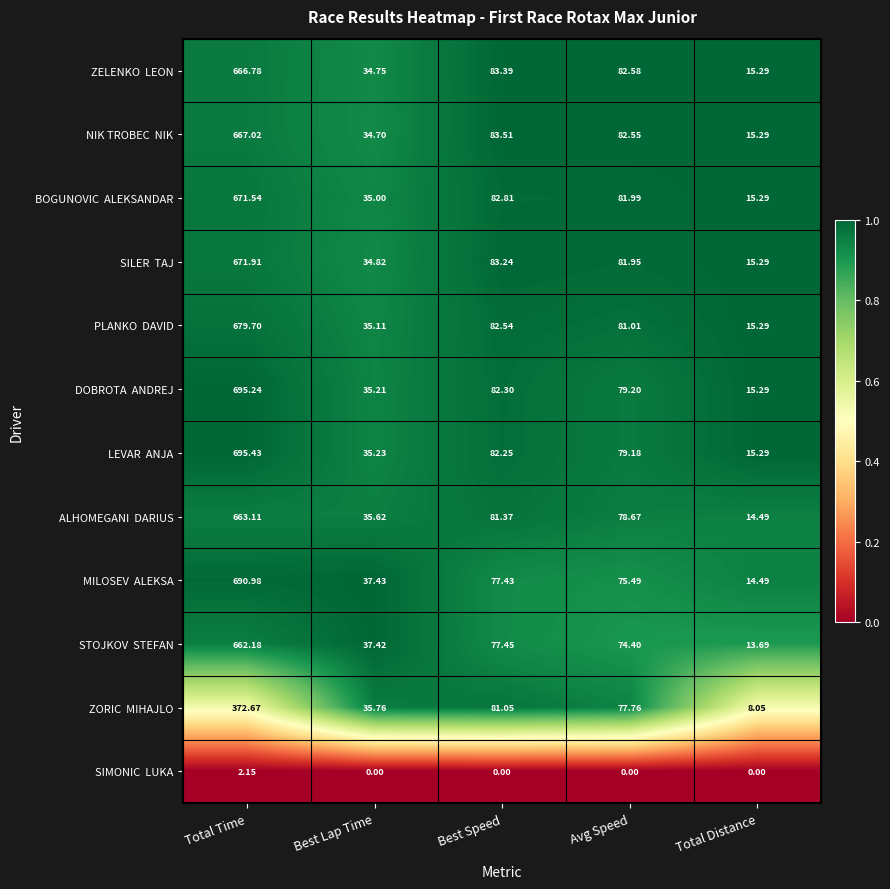

What is the total value across all series at Total Time?

7138.7